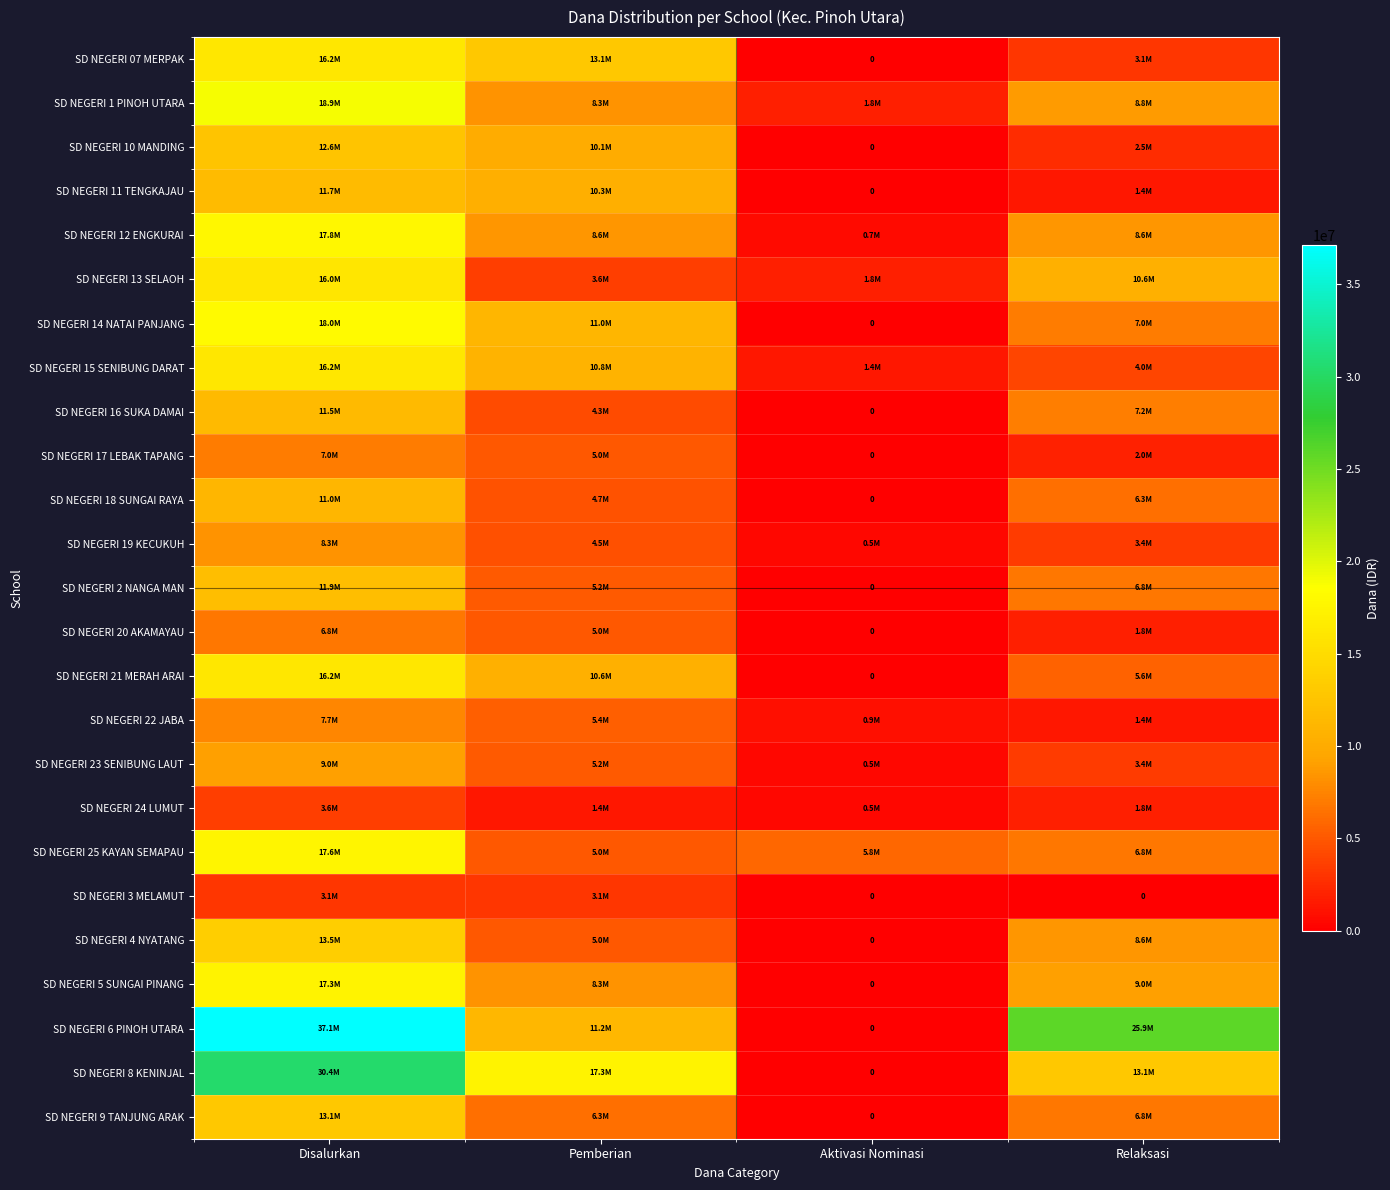

Where does the SD NEGERI 18 SUNGAI RAYA series first go above 6300000?

Disalurkan